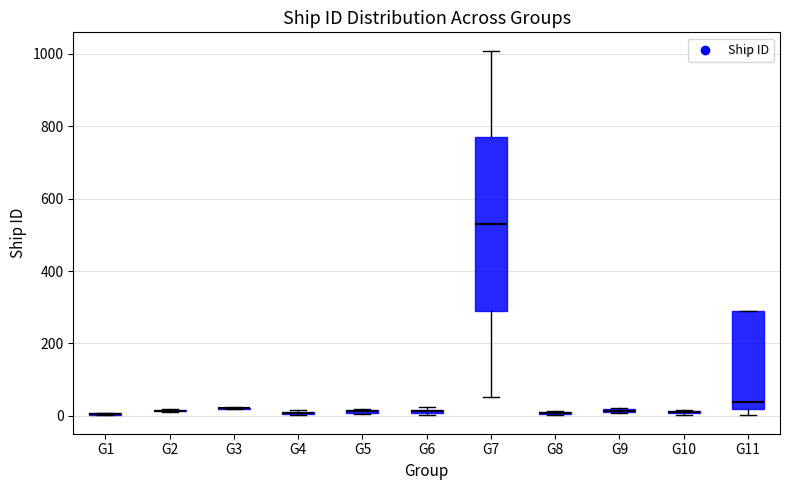

Where is the lower edge of the box for G10 on the y-axis? The values are not printed on the chart, so give them approximately, as read against the axis.

0